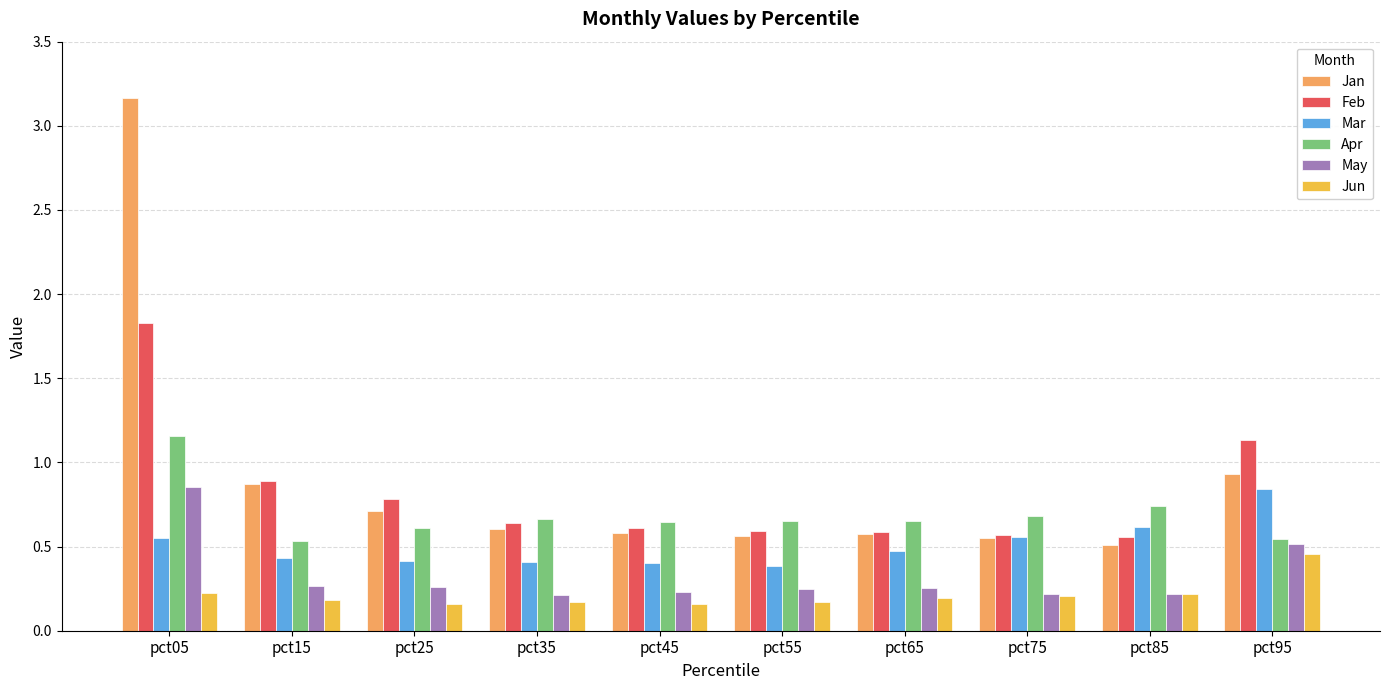

What is the sum of the Jan values at pct35 and pct05?

3.8